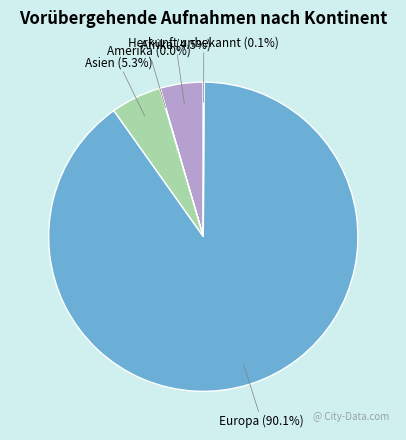

True or false: Europa accounts for 96% of the total.

False